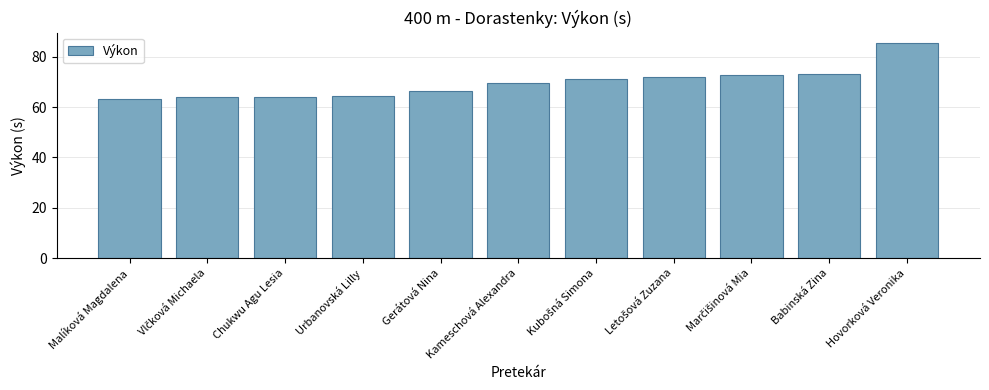

True or false: the data shows 93.0 at Malíková Magdalena.

False